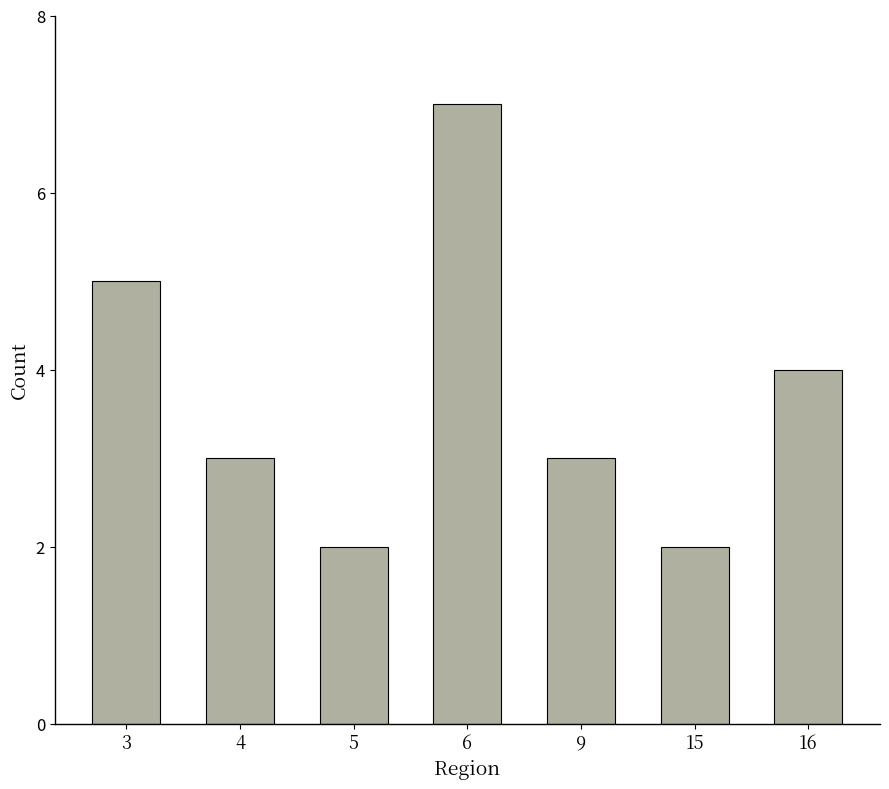

At which category does the chart reach its peak across all series?

6